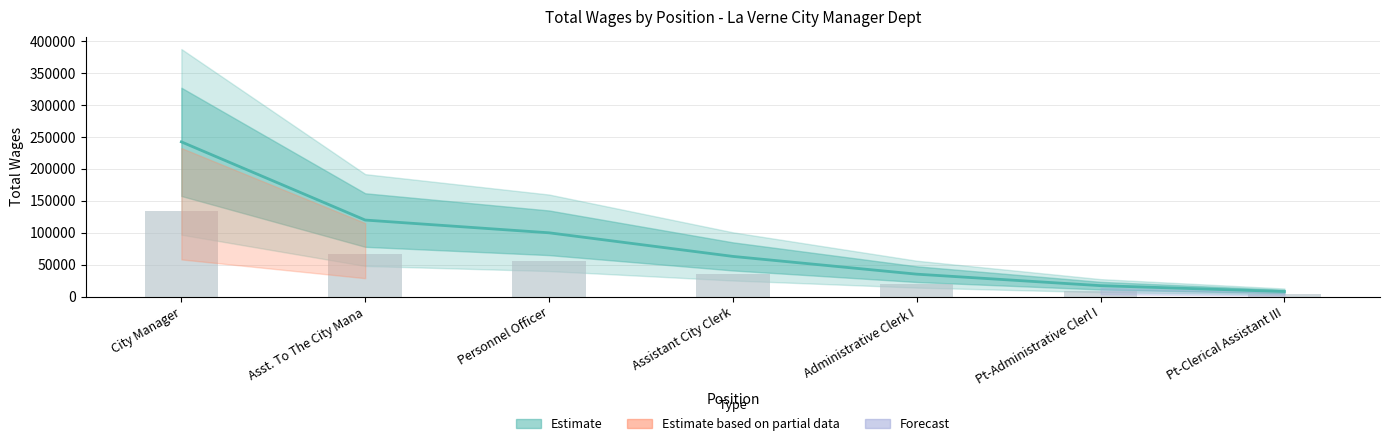

List the labels in order of value, smallest first.

Pt-Clerical Assistant III, Pt-Administrative Clerl I, Administrative Clerk I, Assistant City Clerk, Personnel Officer, Asst. To The City Mana, City Manager